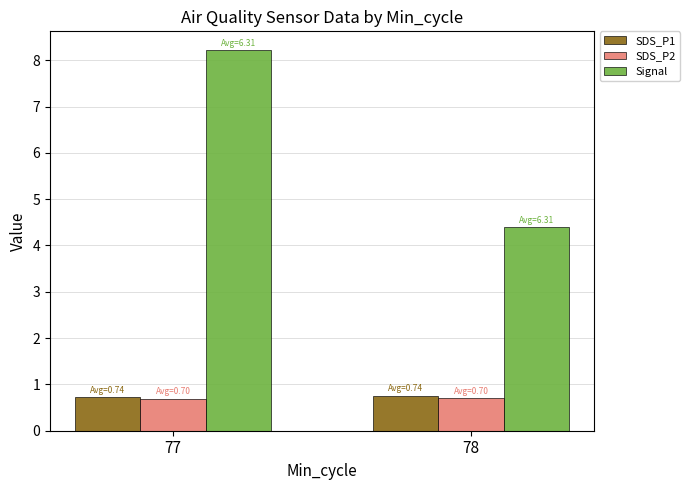

True or false: SDS_P1 has a value of 0.7 at 77.

True